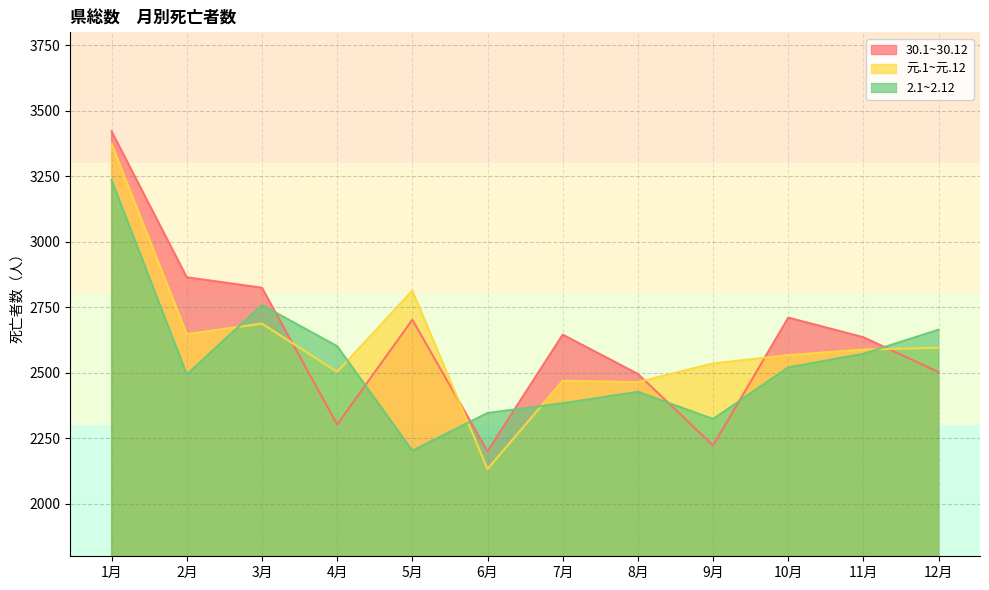

What is the difference between the maximum and minimum values in the 30.1~30.12 series?

1221